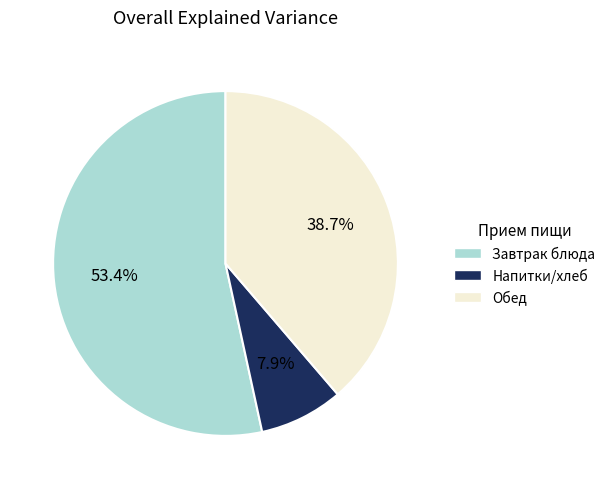

Is there any slice that represents more than half of the pie?

Yes